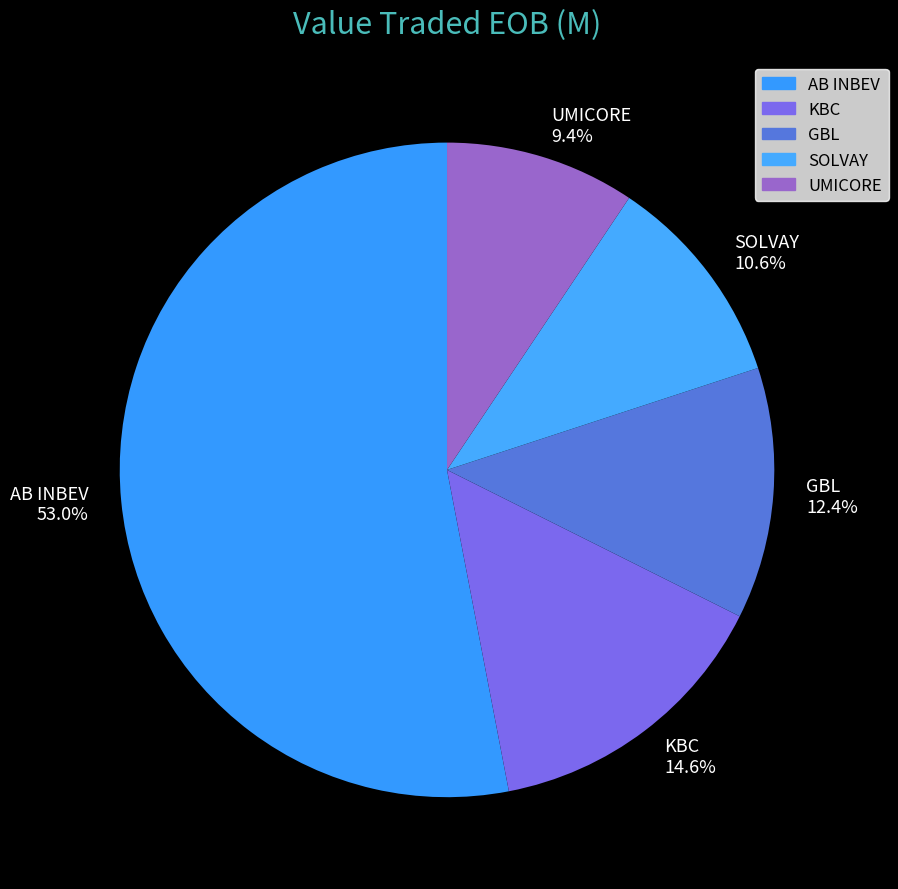

What percentage is the SOLVAY slice, to the nearest percent?

11%